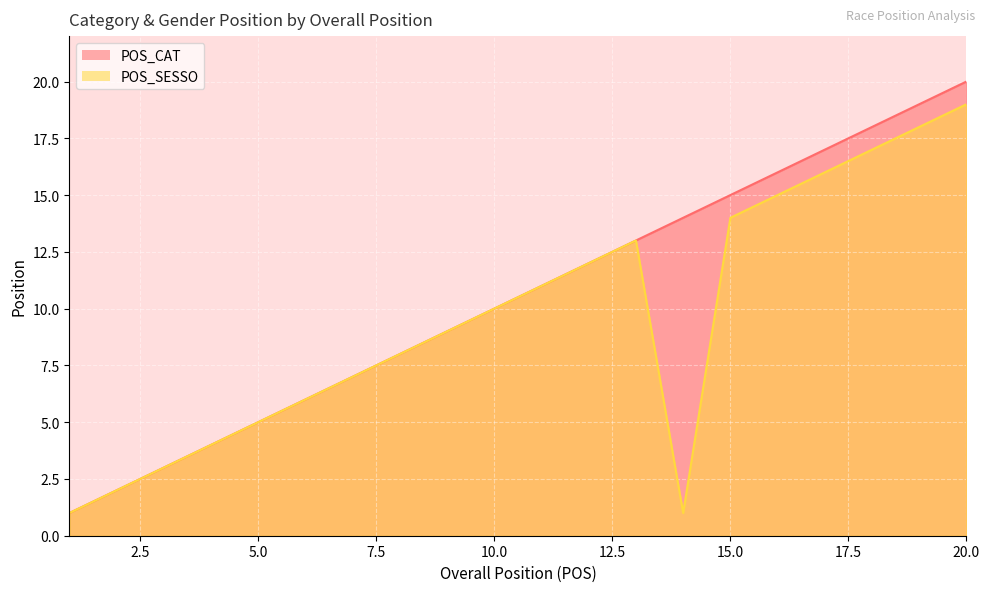

Which category has the lowest value in the POS_CAT series?

1